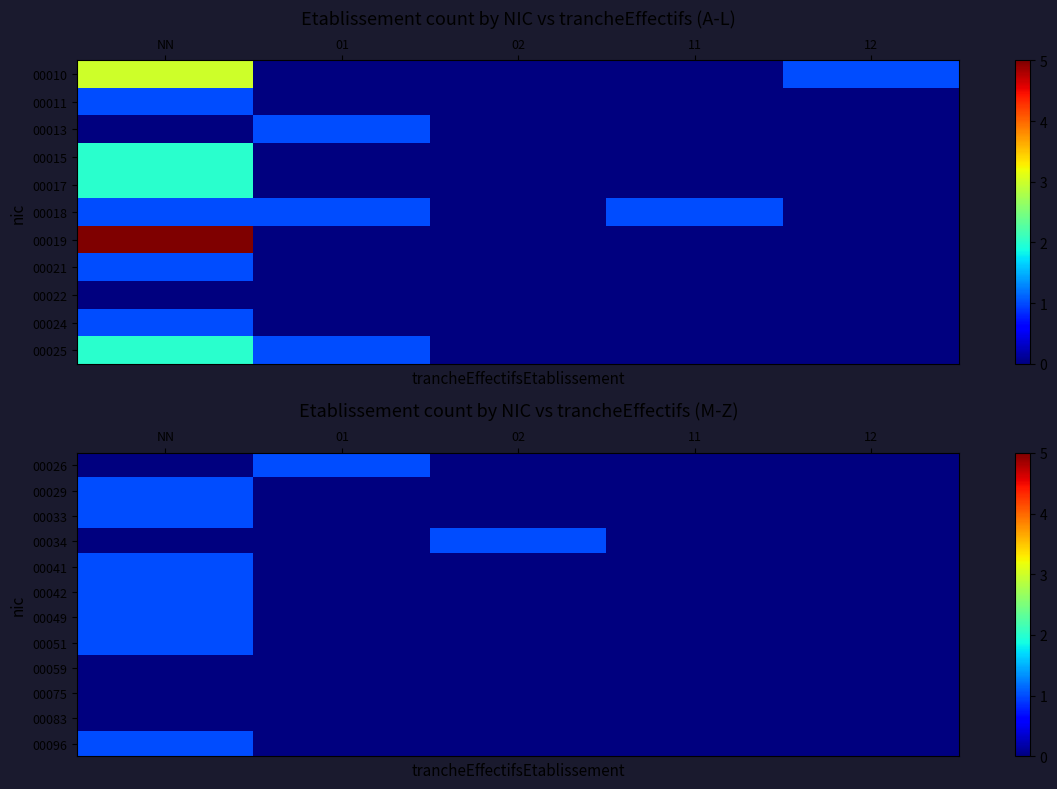

The value of 00041 at 01 is 0. True or false?

True